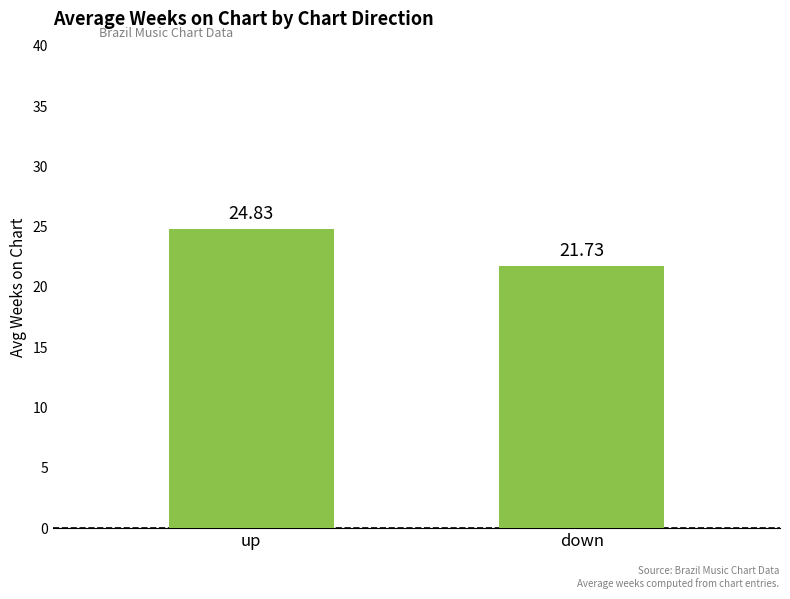

What is the ratio of the value at up to the value at down?

1.1